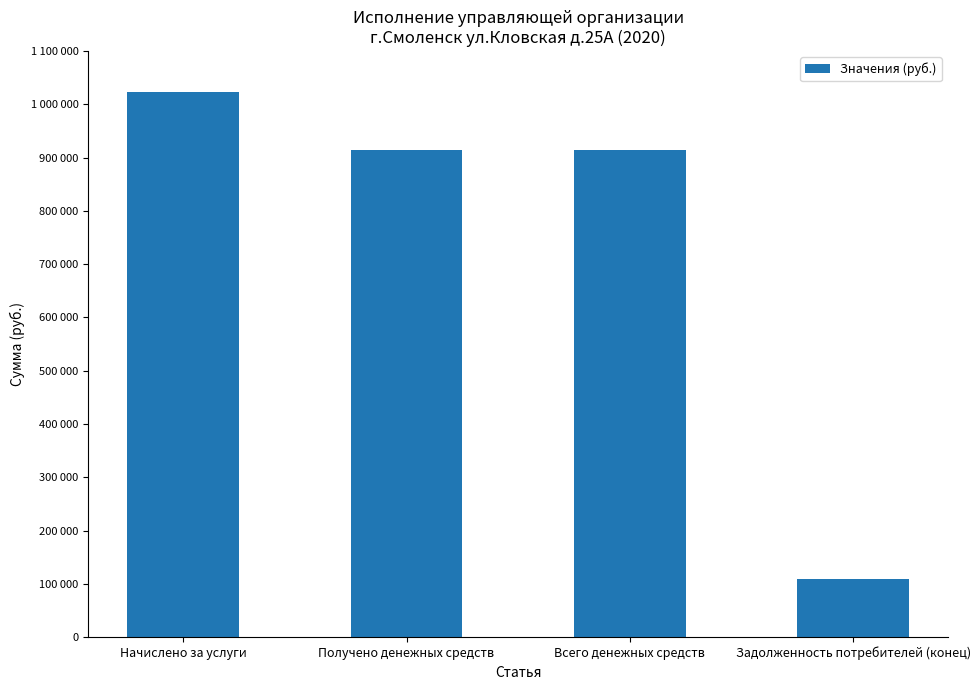

List the labels in order of value, largest first.

Начислено за услуги, Получено денежных средств, Всего денежных средств, Задолженность потребителей (конец)